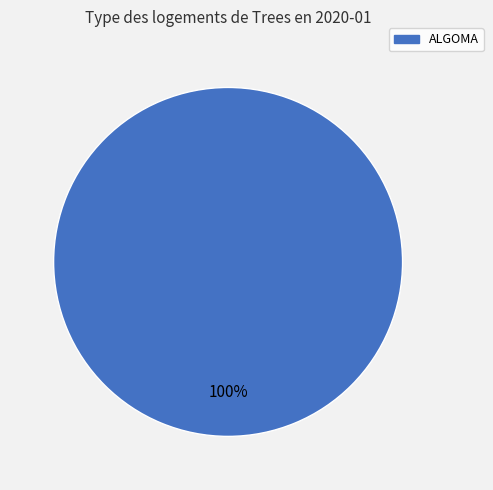

Is there a majority slice in this chart?

Yes